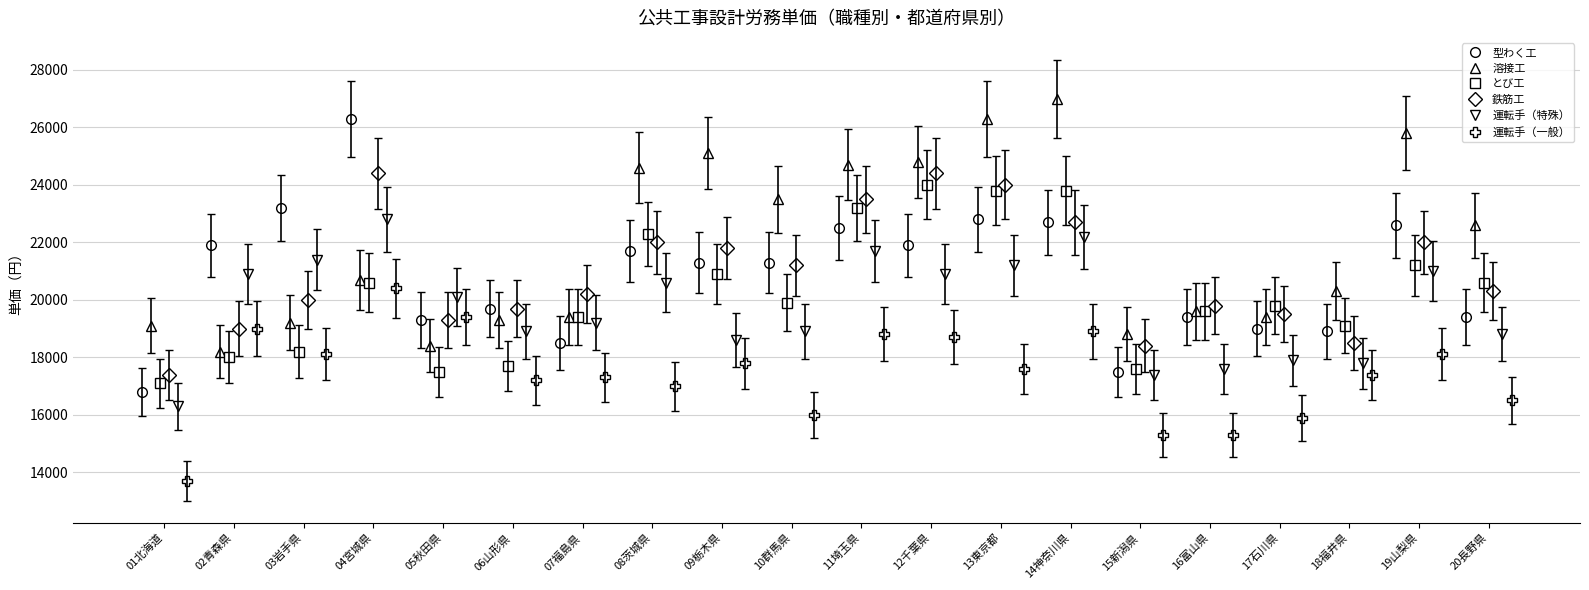

What is the value of the 運転手（特殊） point at the 11th from the left?

21700